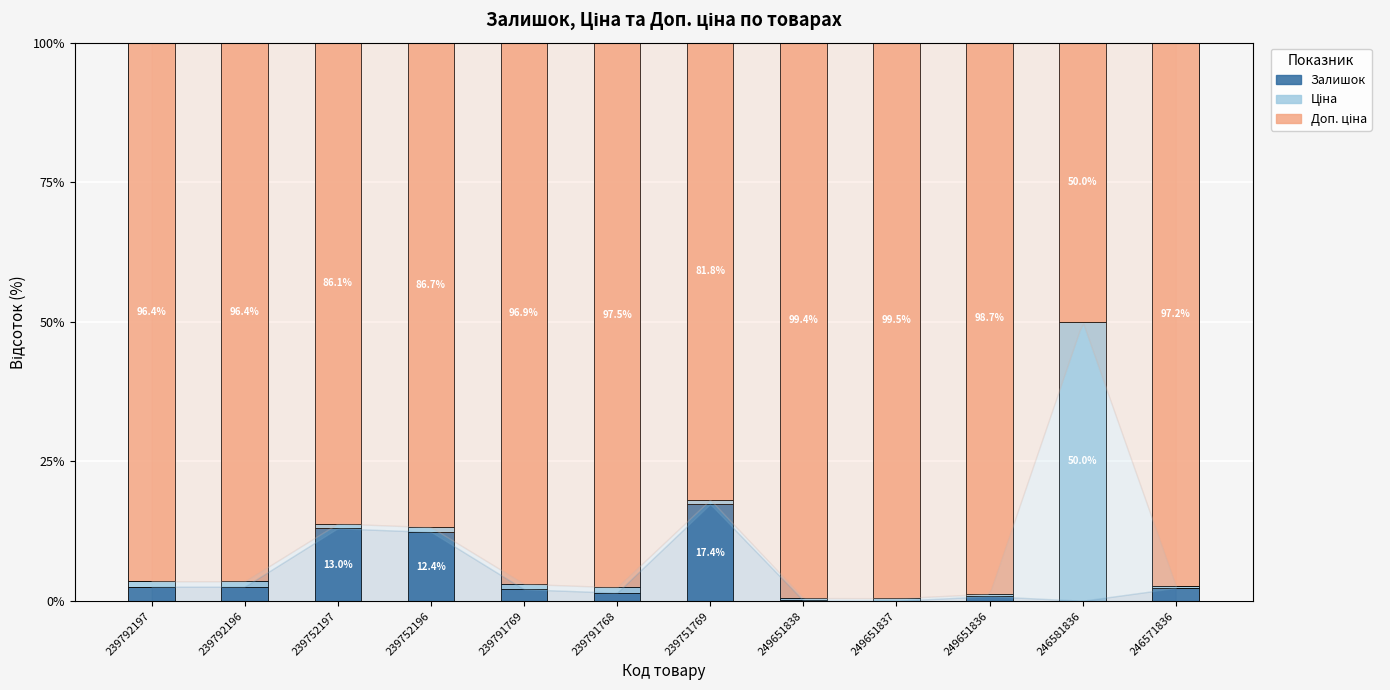

What is the maximum value for Залишок?

17.4